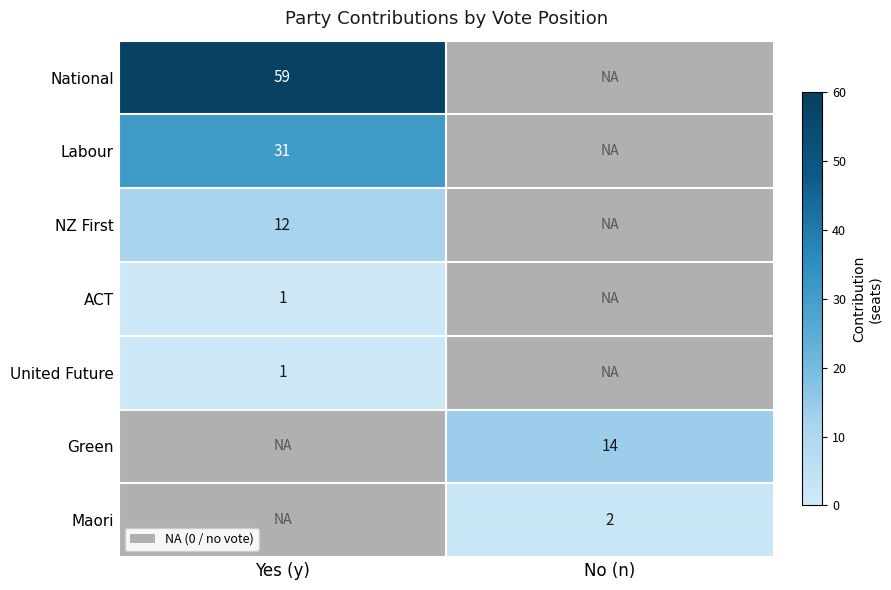

True or false: ACT has a value of 1 at Yes (y).

True